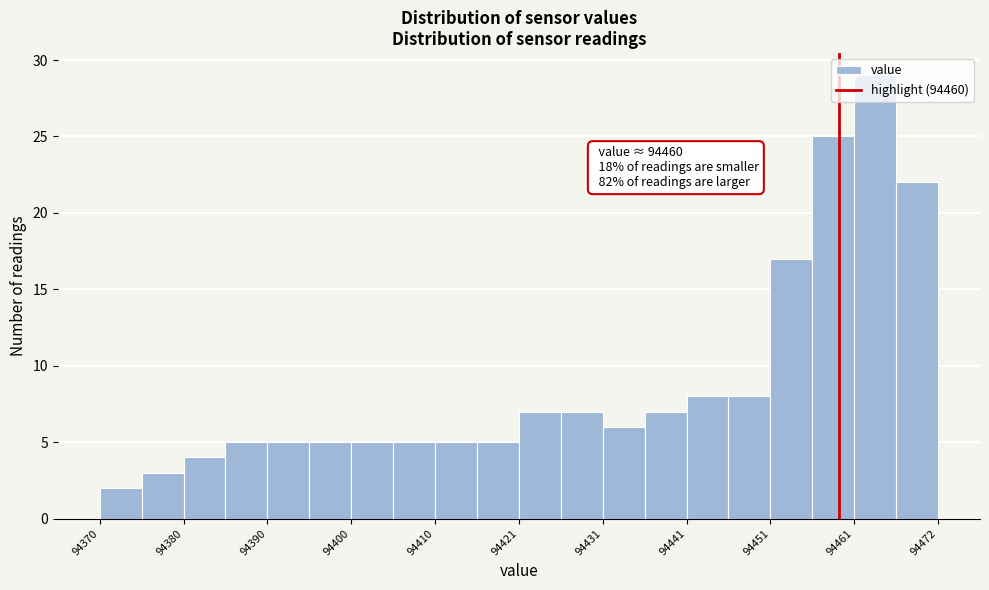

Around what value on the x-axis is the tallest bar? Give the approximate position of its centre, as read against the axis.

94464